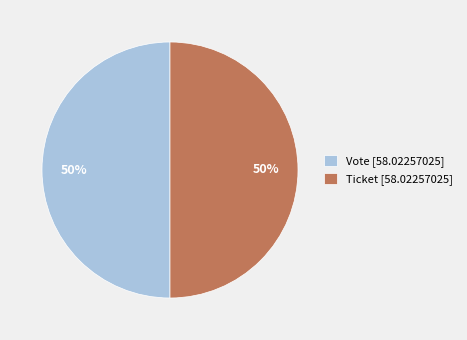

To the nearest percent, what is the average slice percentage?

50%